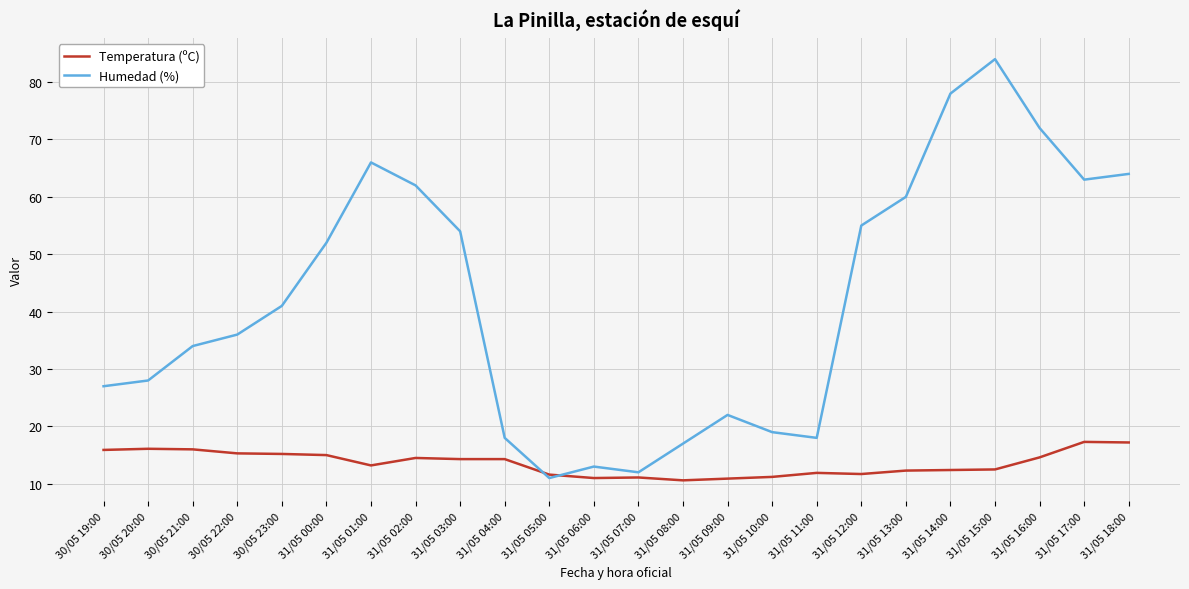

Is this an area chart (filled region under the line)?

No